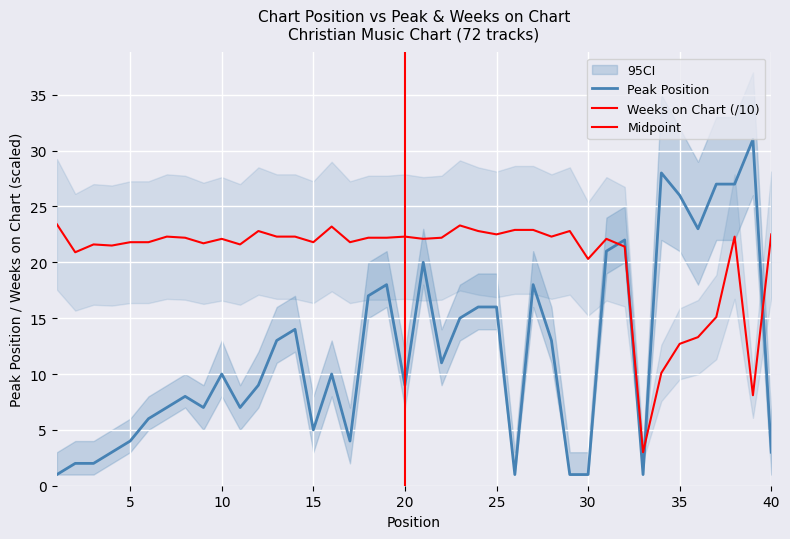

Is it true that Weeks on Chart equals 9.0 at 9?

False